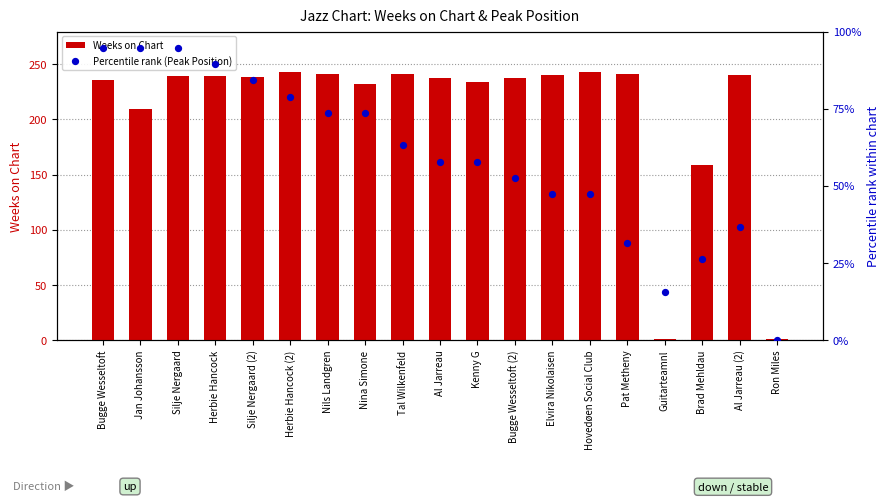

Is the value of Percentile rank (Peak Position) at Ron Miles greater than the value of Weeks on Chart at Brad Mehldau?

No